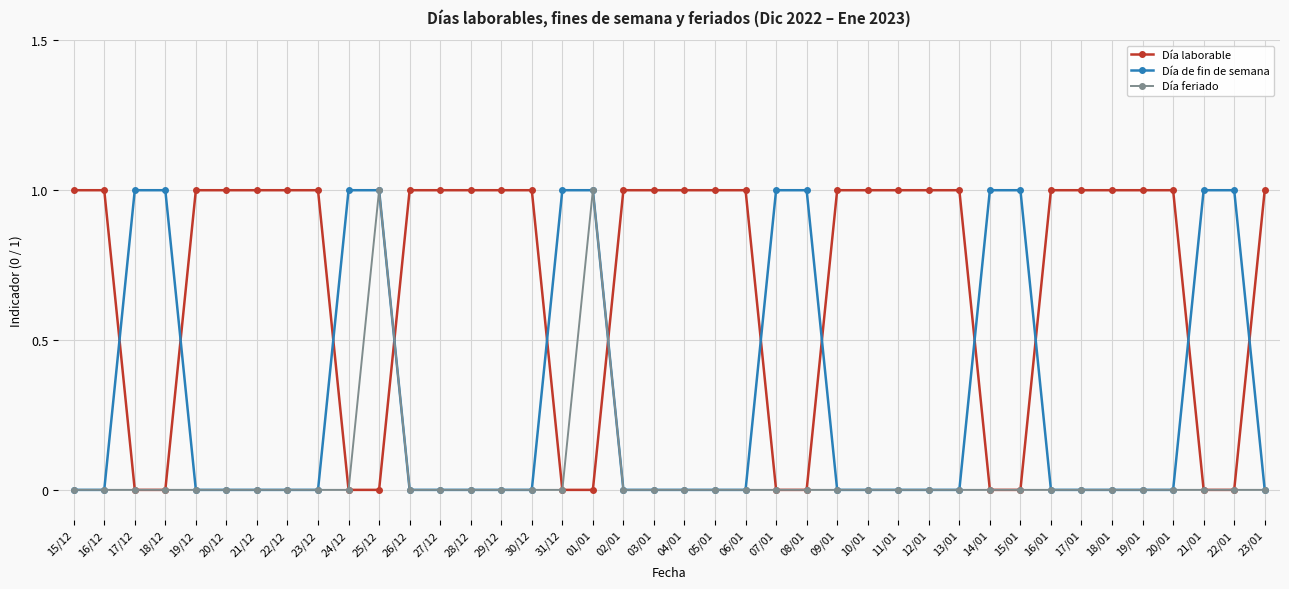

Rank the series by their average value, from highest to lowest.

Día laborable, Día de fin de semana, Día feriado